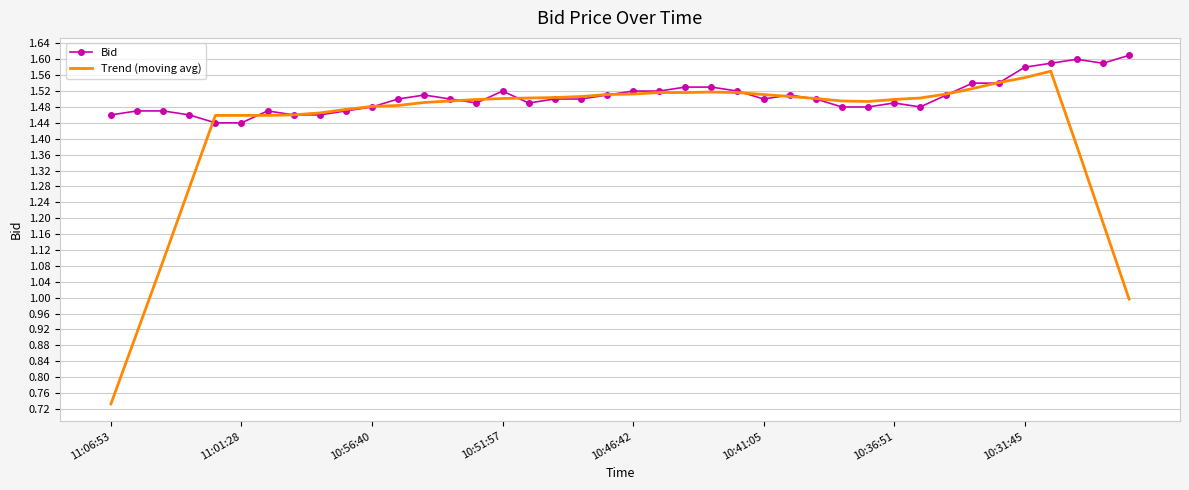

Which series has the largest total across all categories?

Bid